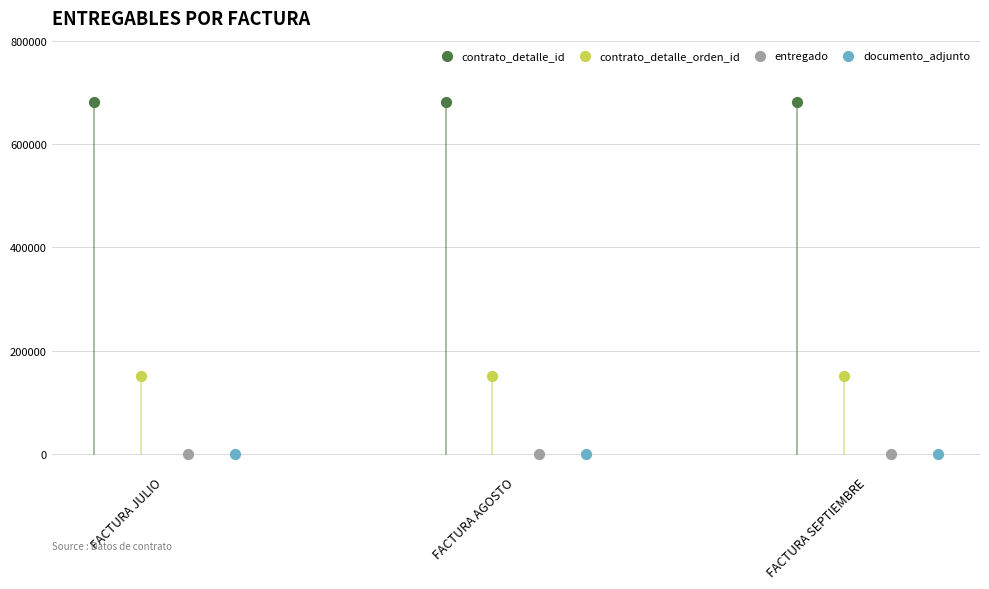

Which series reaches the maximum Y coordinate?

contrato_detalle_id